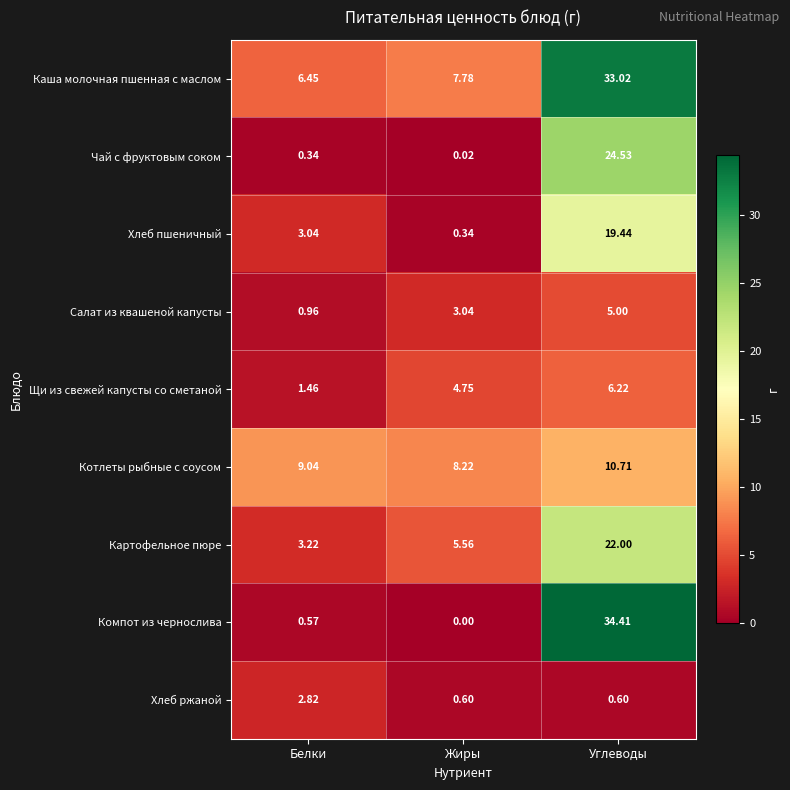

Which series has the largest total across all categories?

Каша молочная пшенная с маслом